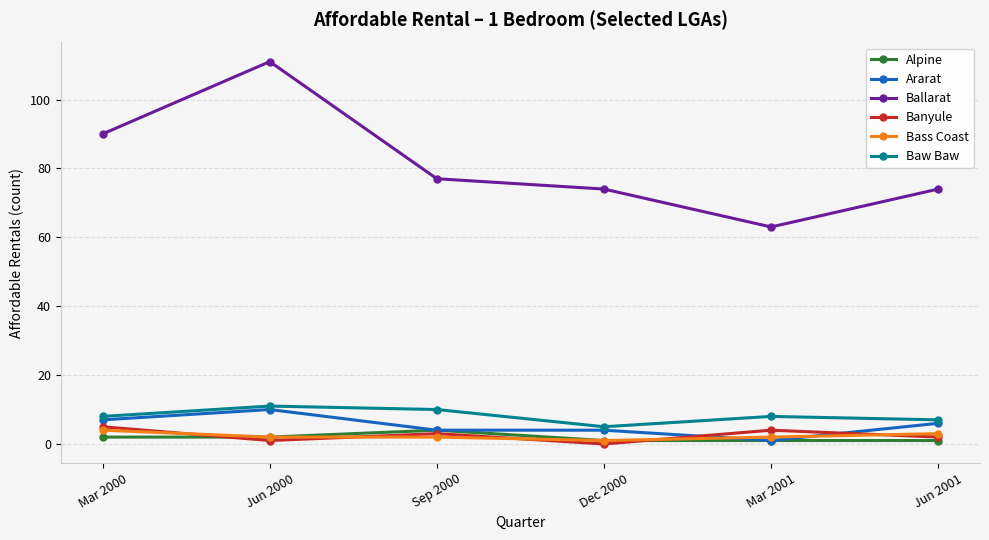

Which series has the widest spread of values?

Ballarat